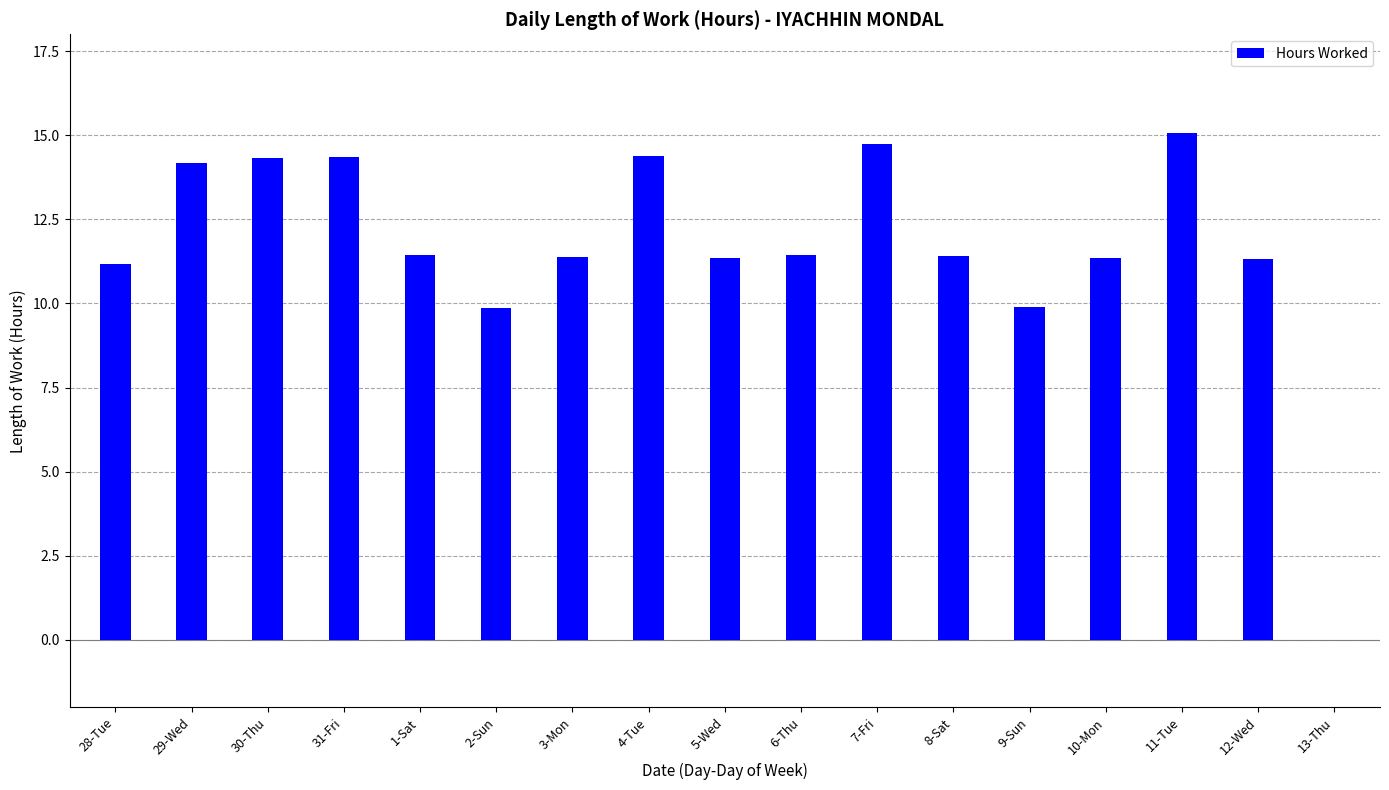

What is the sum of all values?

197.6